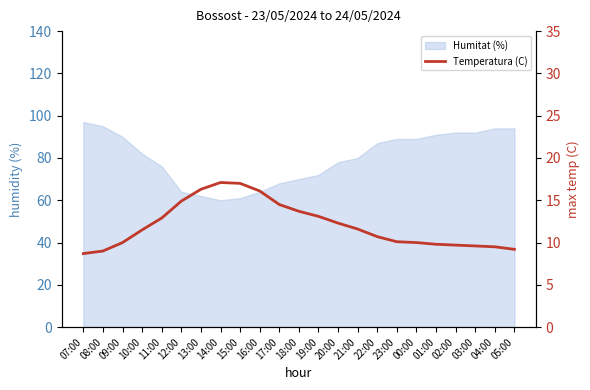

Is it true that the value at 10:00 is 20.6?

False